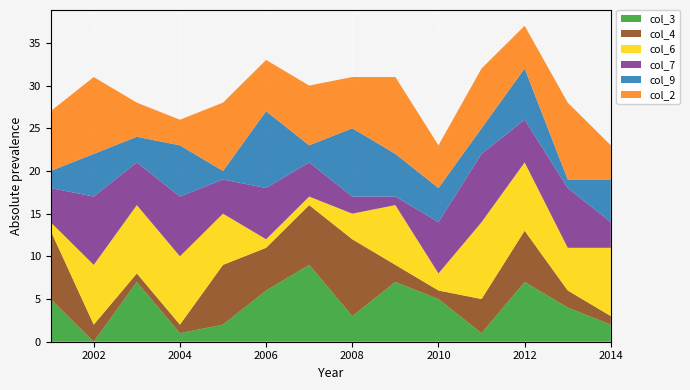

Is it true that col_3 equals 11 at 2012?

False